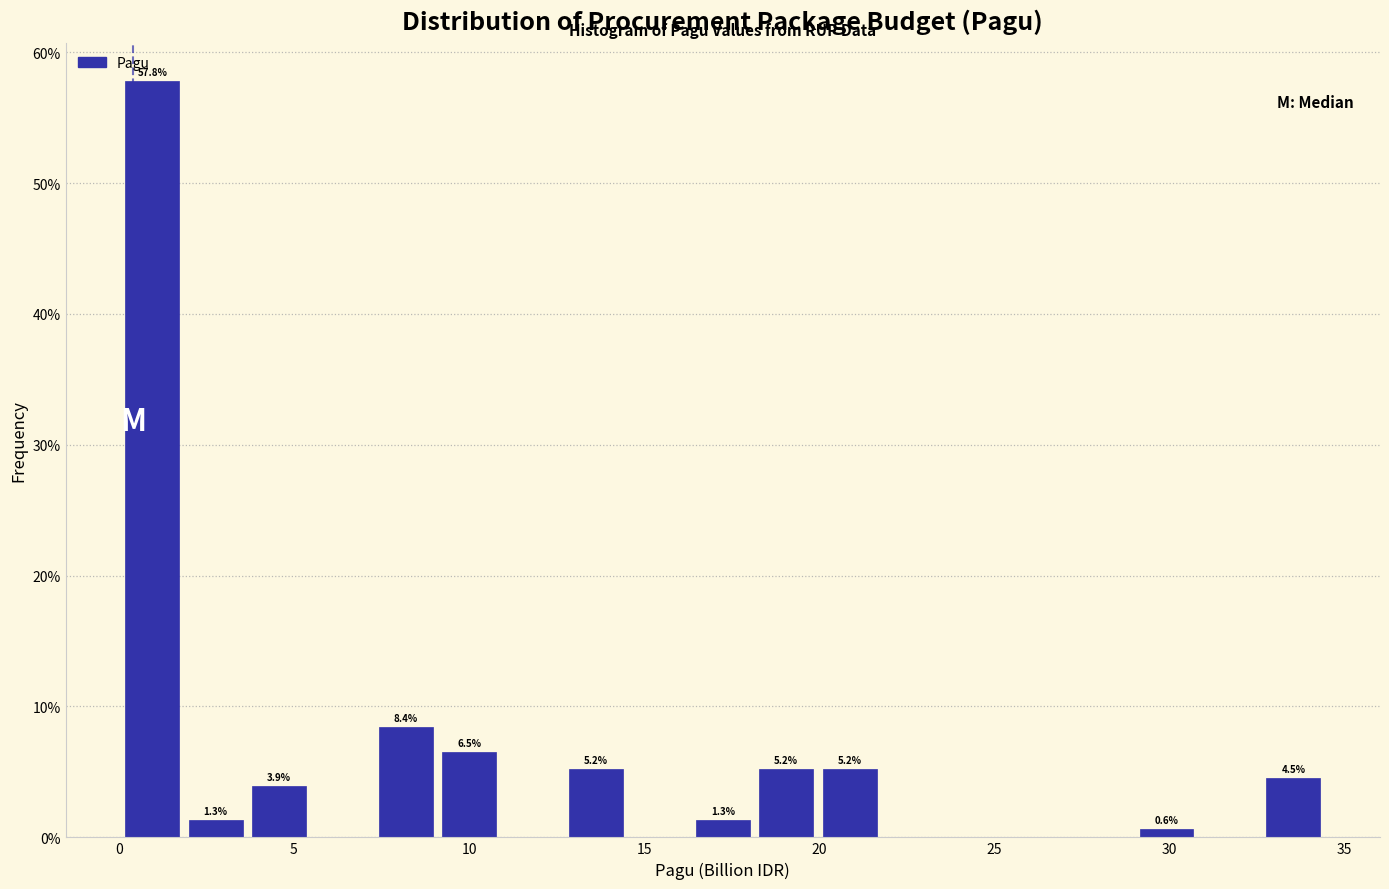

Read against the x-axis, roughly where is the centre of the tallest bar?

1.0